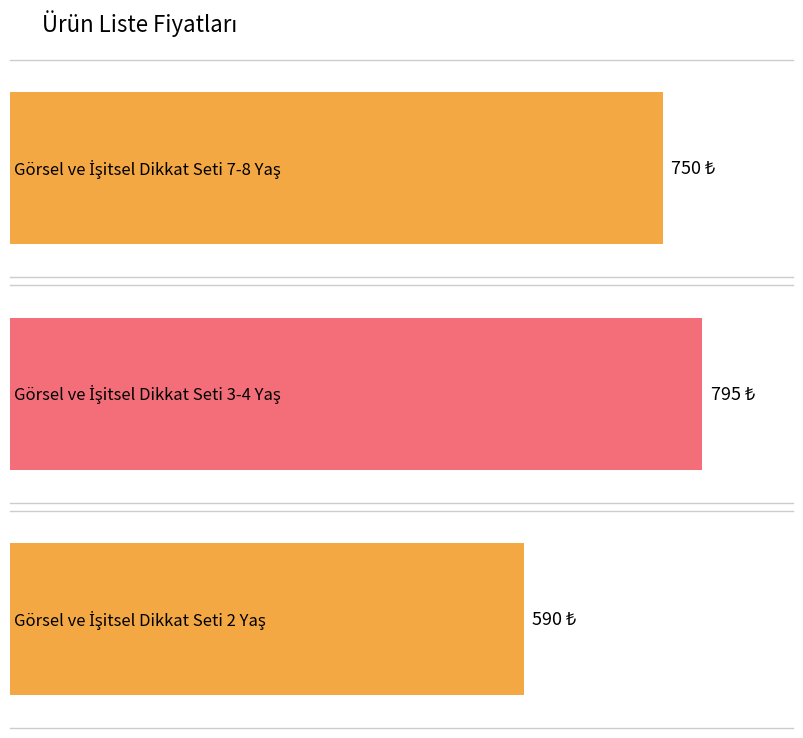

Reading left to right, transcribe all the data shown in this chart.

750	795	590